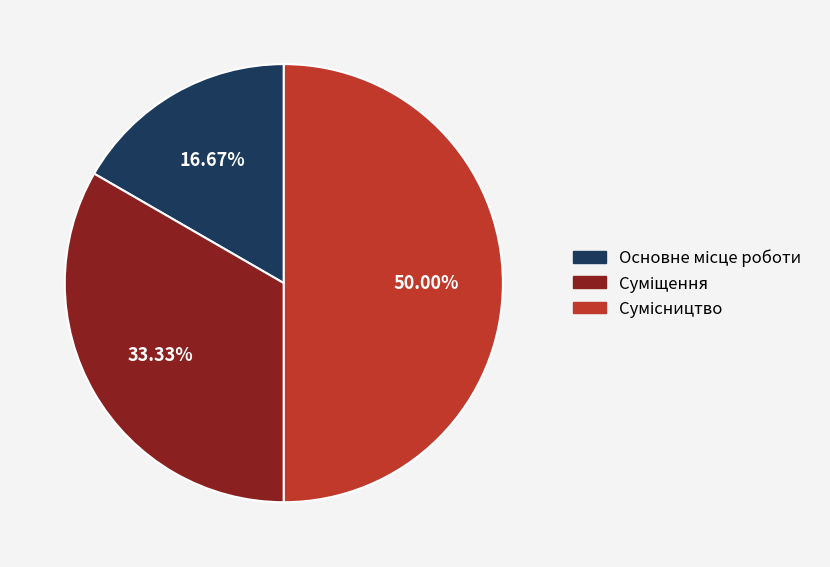

How many slices are in this pie chart?

3